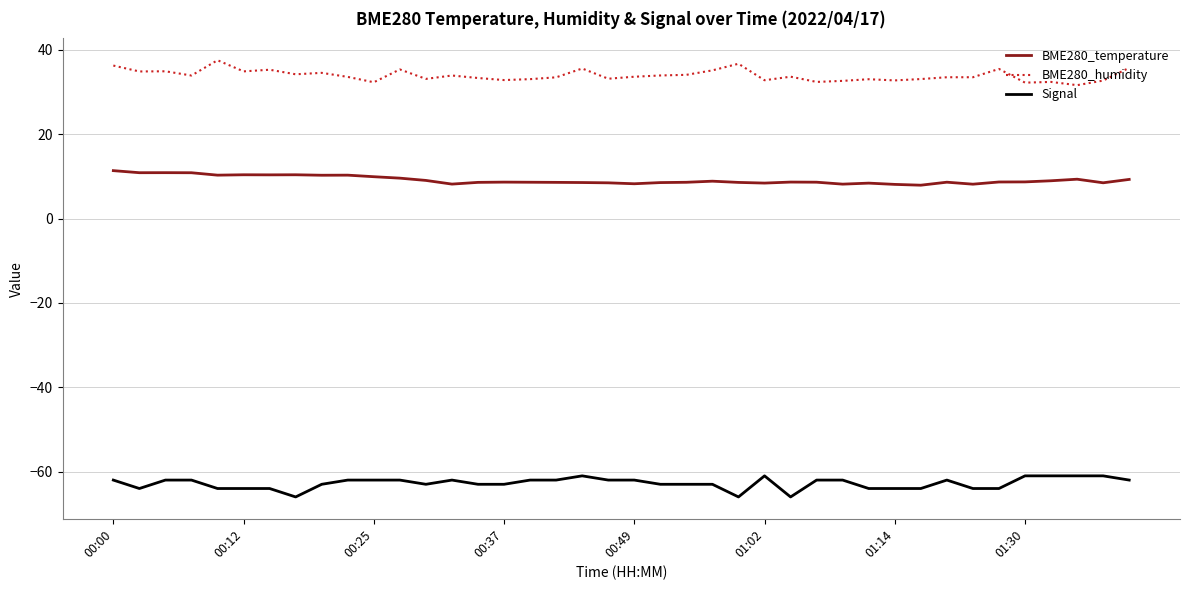

How many Signal values are between -64 and -62?

31